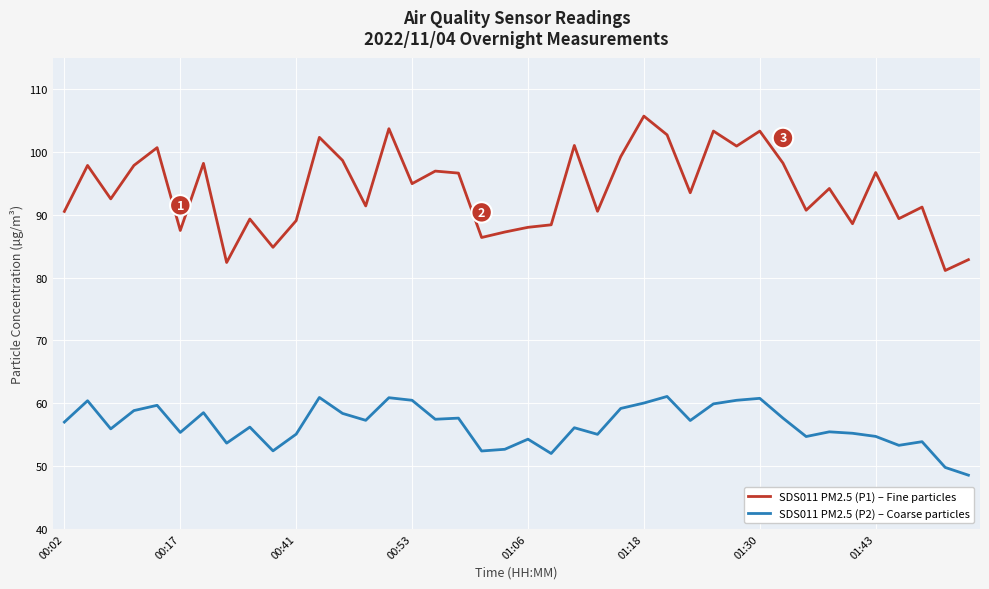

In SDS011 PM2.5 (P1) – Fine particles, how many points are lower than both neighbors (excluding endpoints)?

14